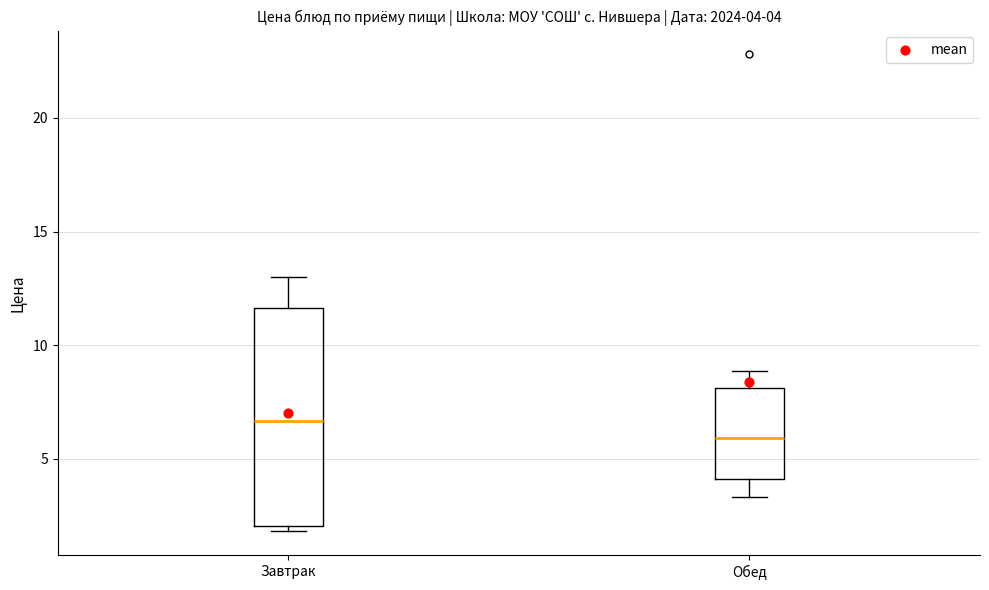

Which box's median line is the highest?

Завтрак